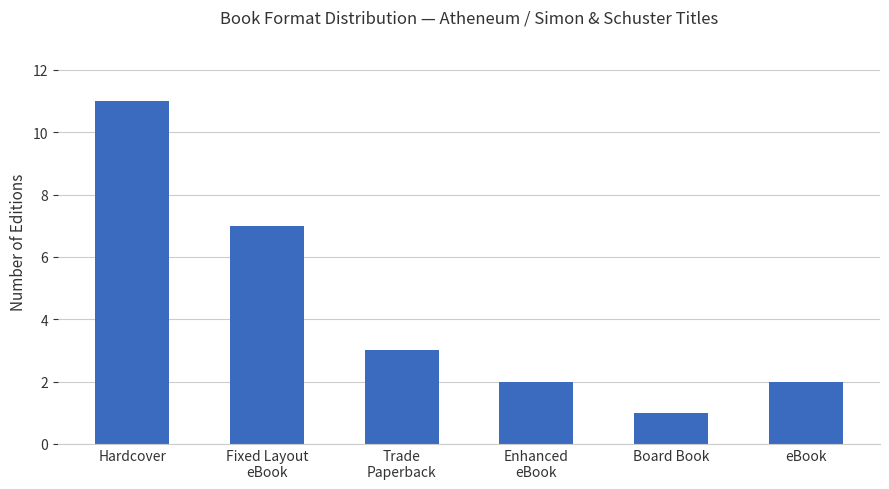

Which label corresponds to the smallest value in the chart?

Board Book